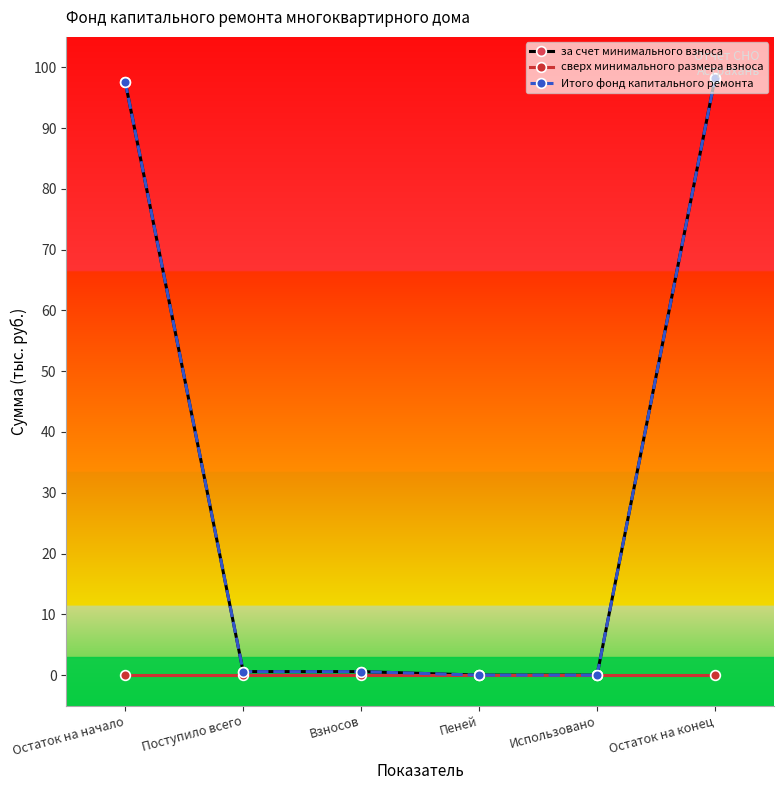

Does the chart have visible grid lines?

No